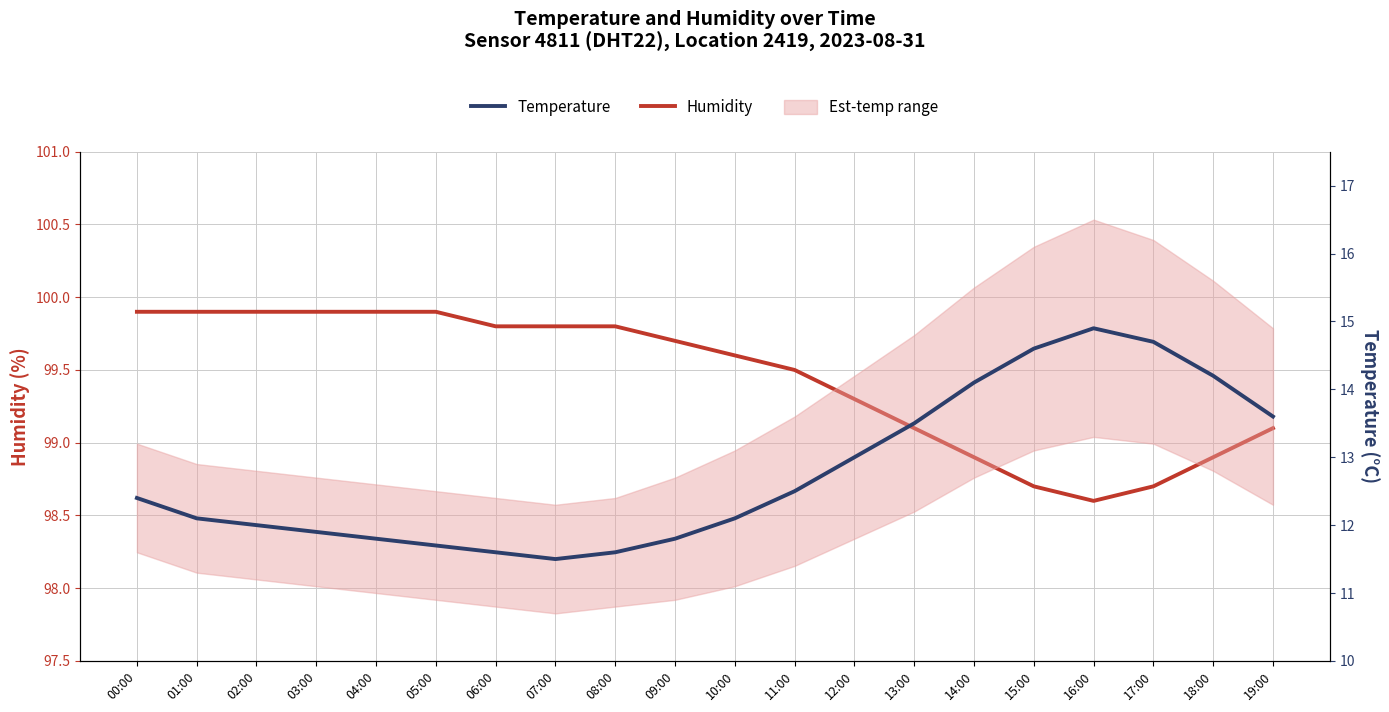

Where does the Humidity series first go above 99?

00:00